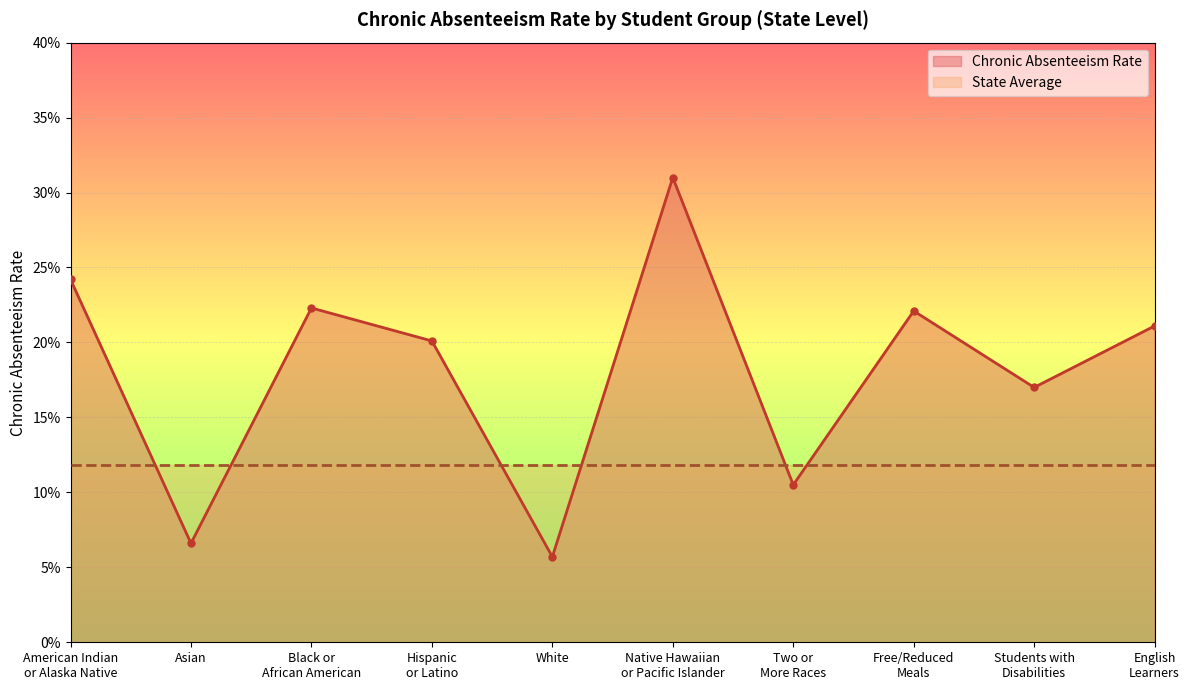

Which category has the lowest value across all series?

White